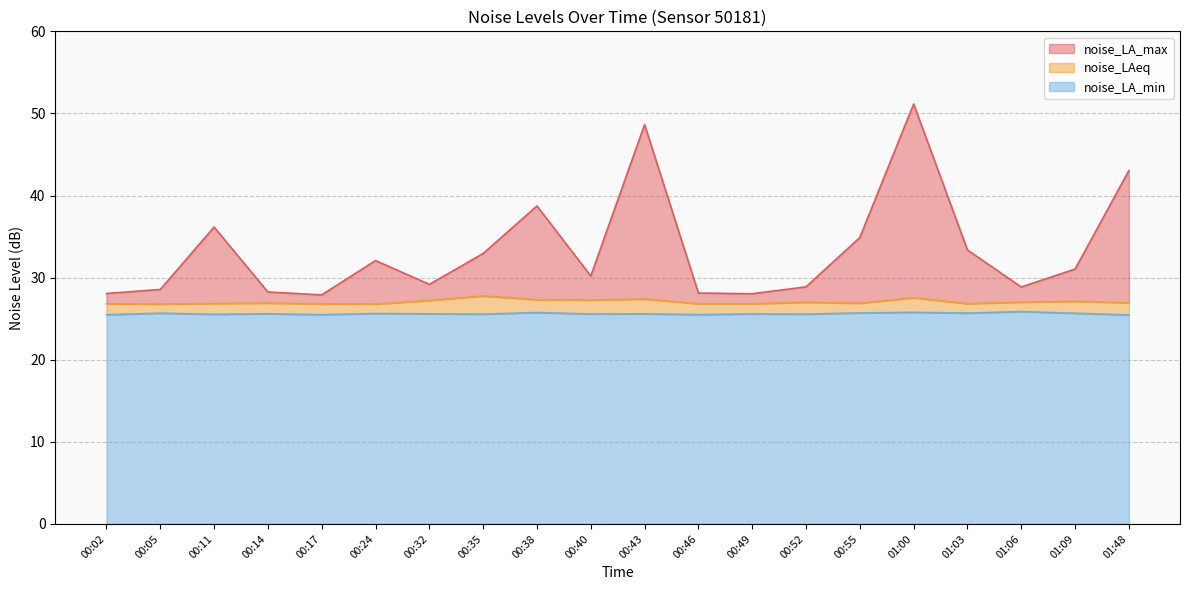

True or false: noise_LAeq and noise_LA_min intersect in this chart.

False